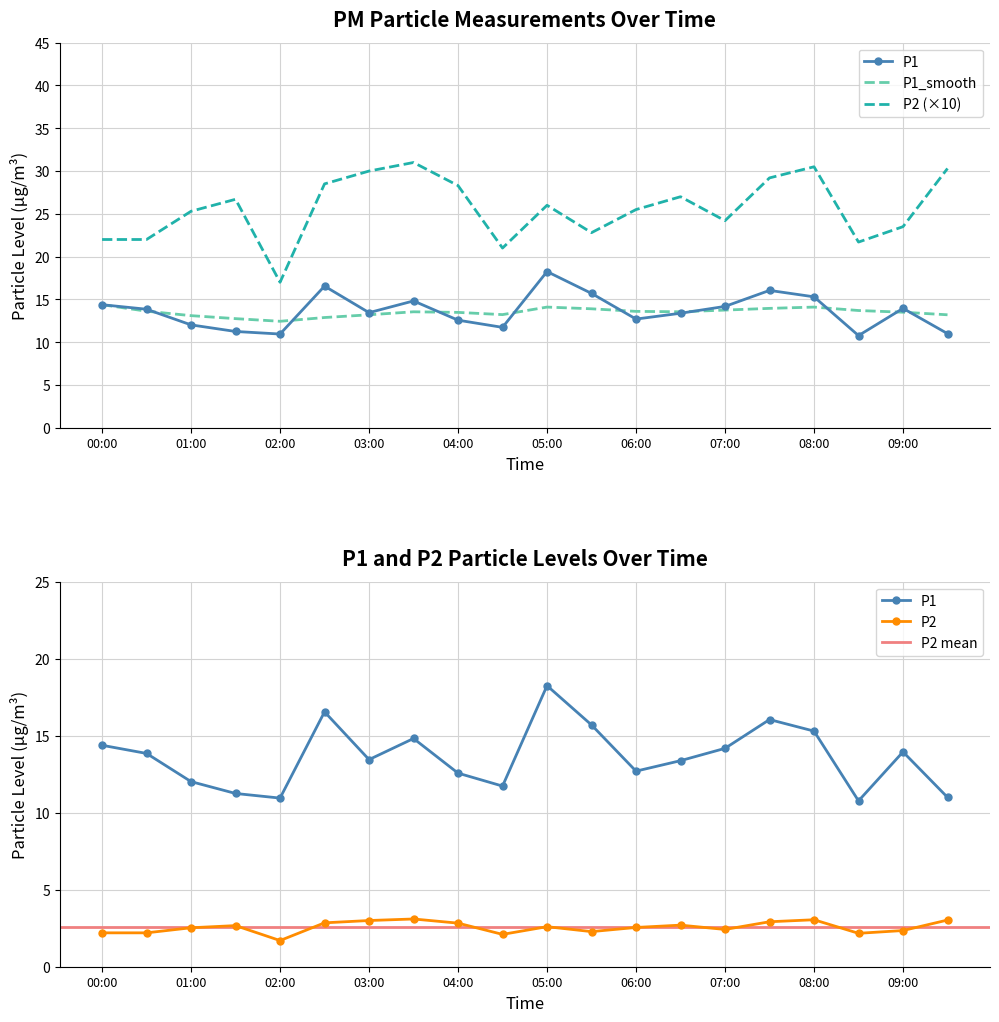

True or false: P1 has a value of 29.3 at 02:30.

False